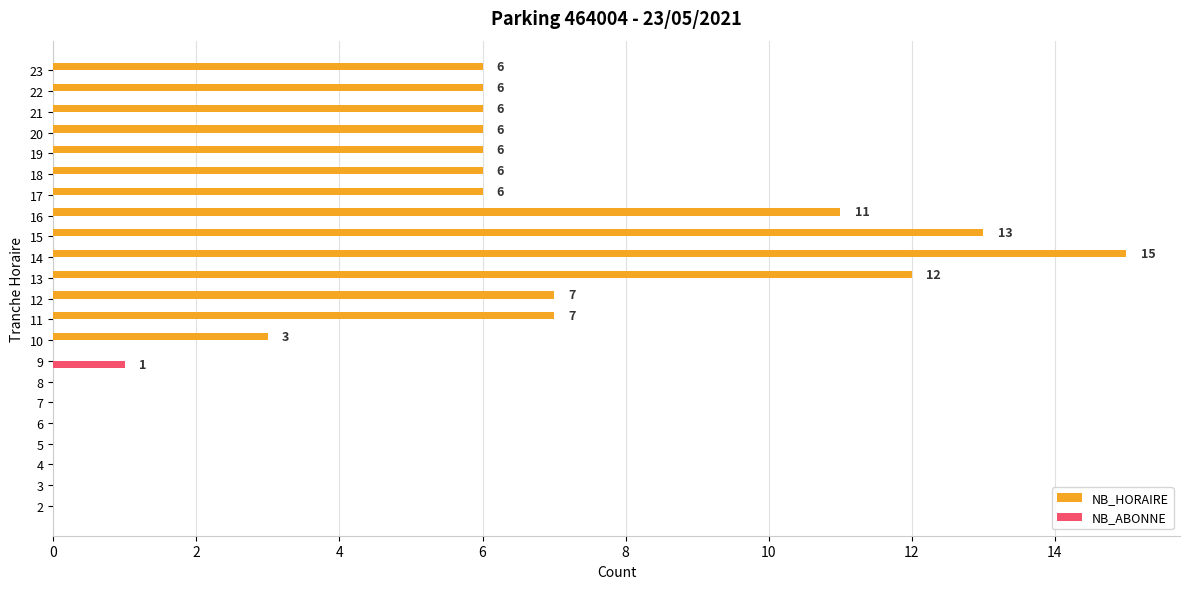

The NB_ABONNE series shows 1 at 10. True or false?

False